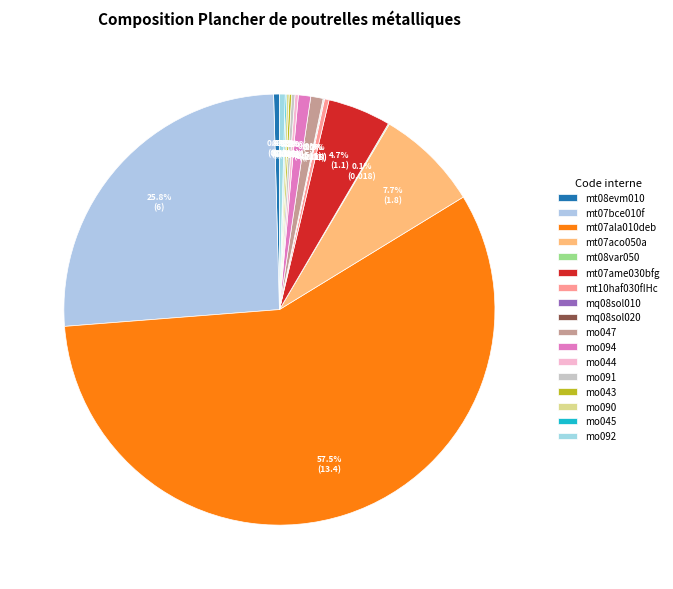

To the nearest percent, what is the average slice percentage?

6%